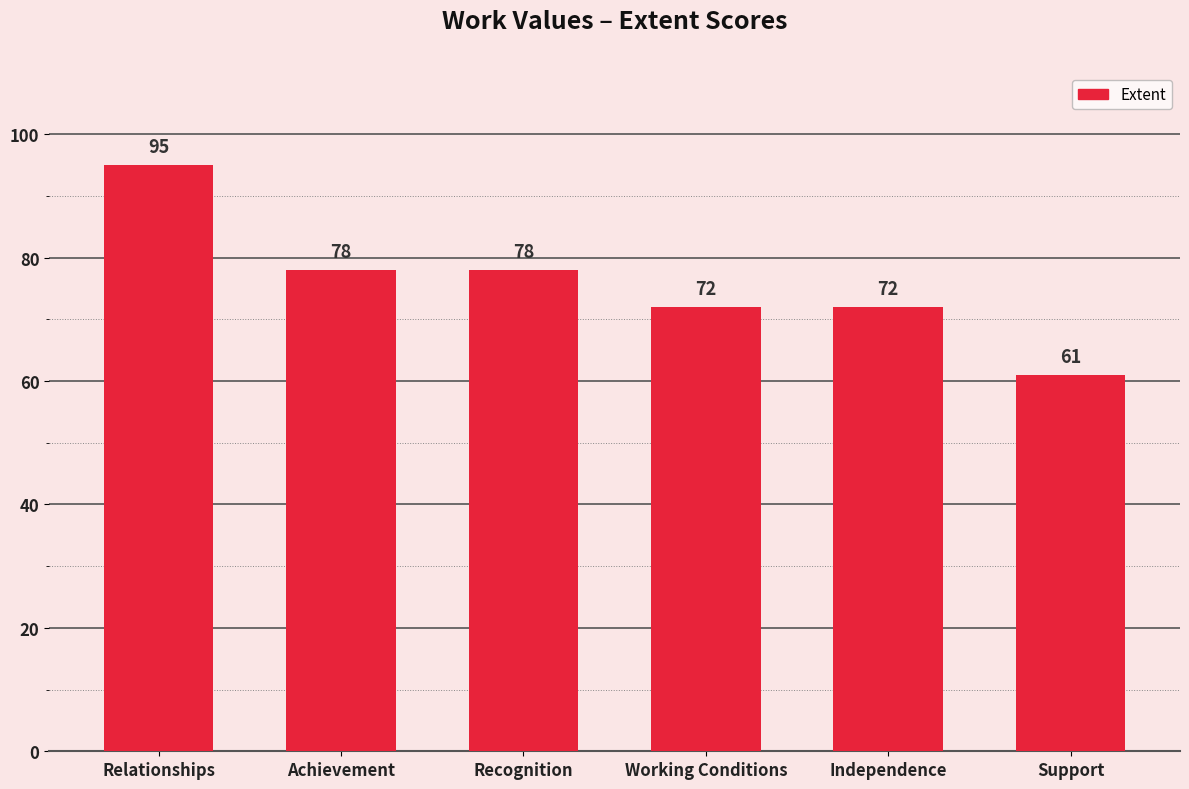

What is the average value?

76